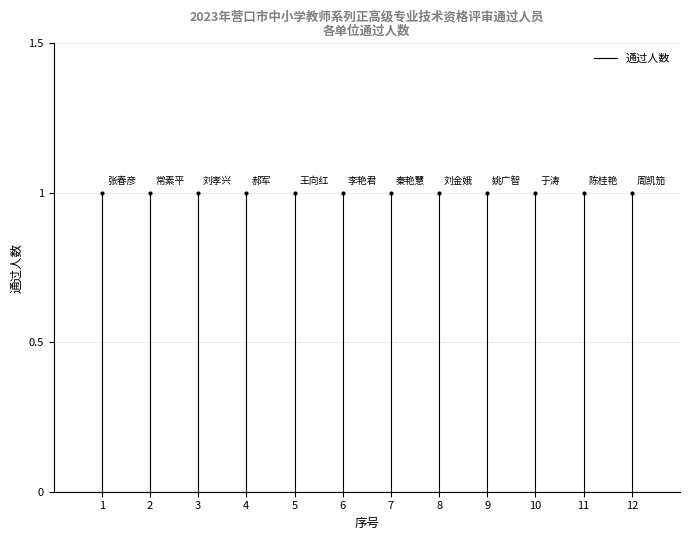

How many lines are shown in the chart?

1